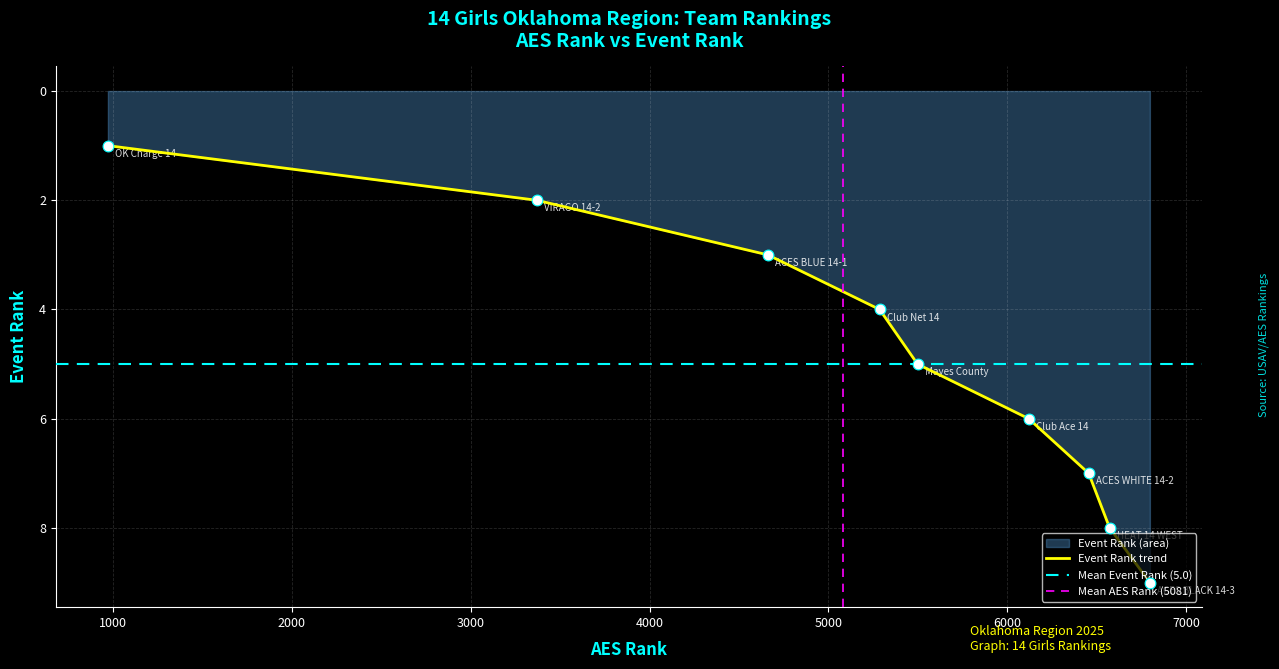

Approximately how many times larger is the value at OK Charge 14 compared to Club Net 14?

0.2